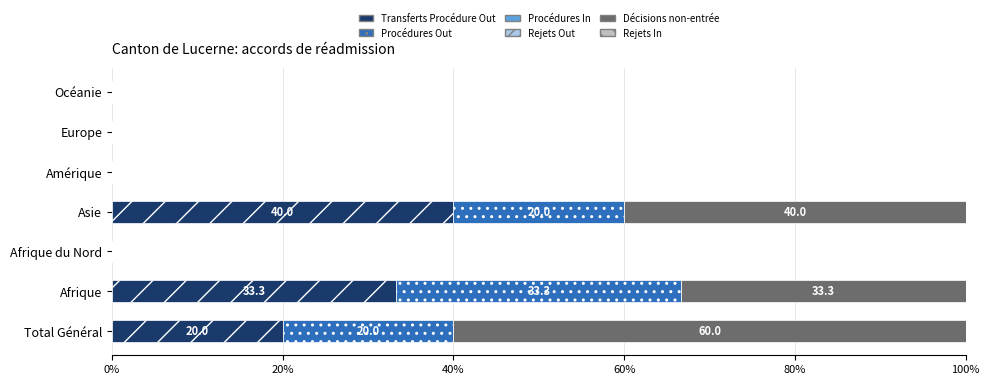

The value of Transferts Procédure Out at Océanie is 23.2. True or false?

False